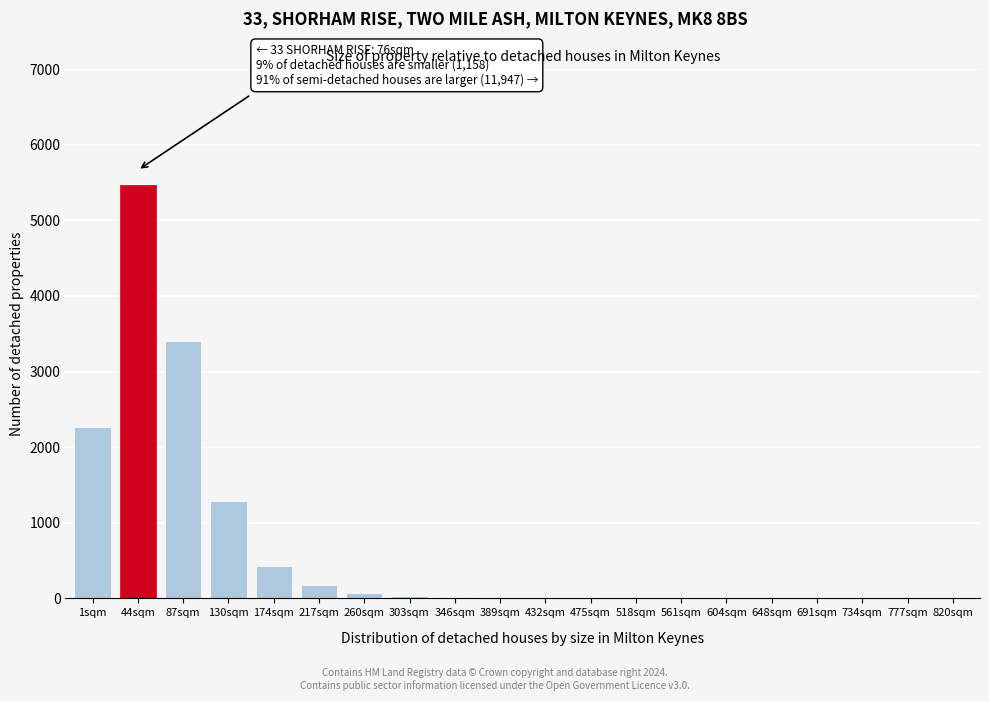

What is the change in value from 1sqm to 217sqm?

-2085